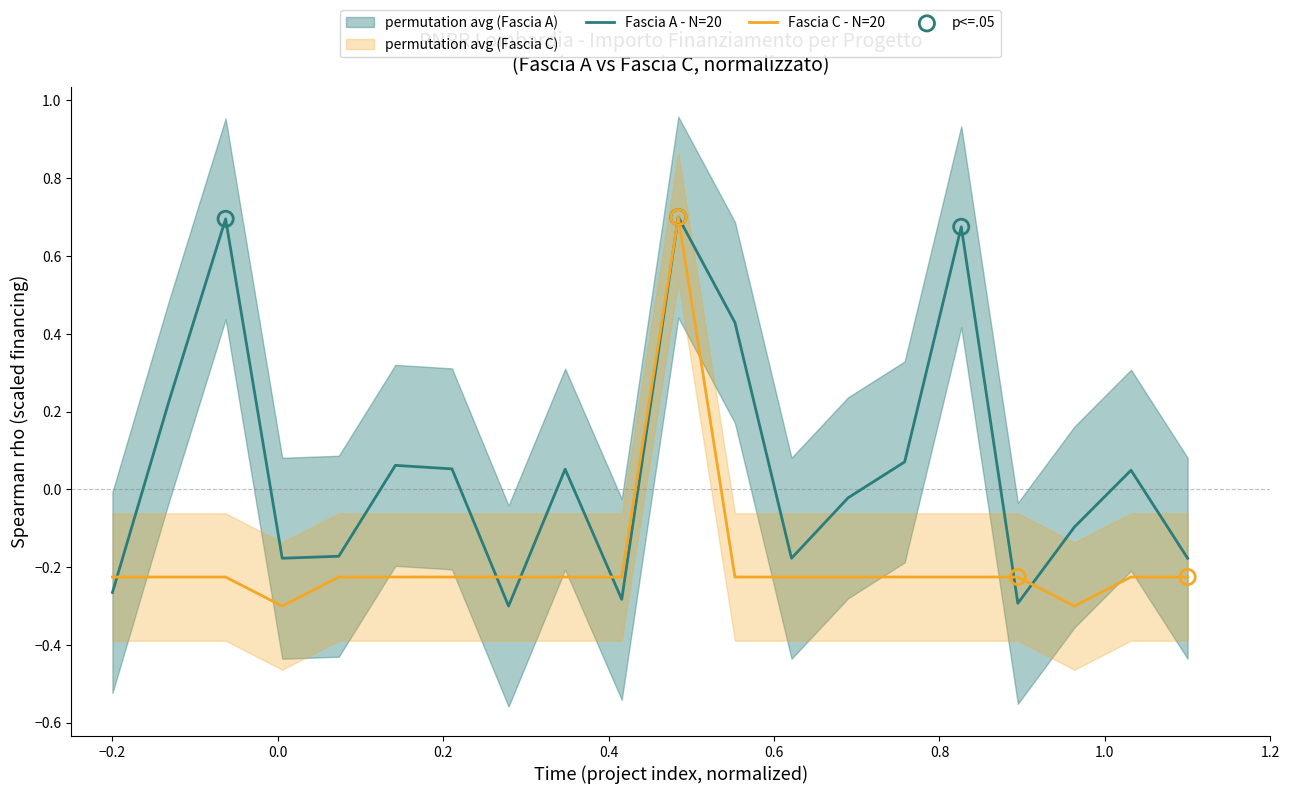

Which series reaches the maximum Y coordinate?

Fascia A